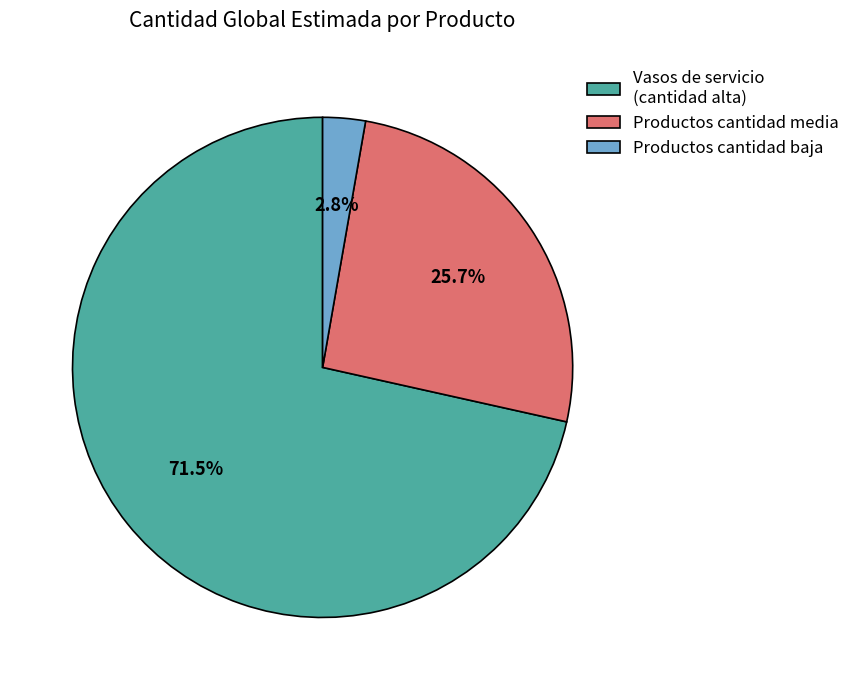

Which has a higher value, Productos cantidad media or Vasos de servicio (cantidad alta)?

Vasos de servicio (cantidad alta)